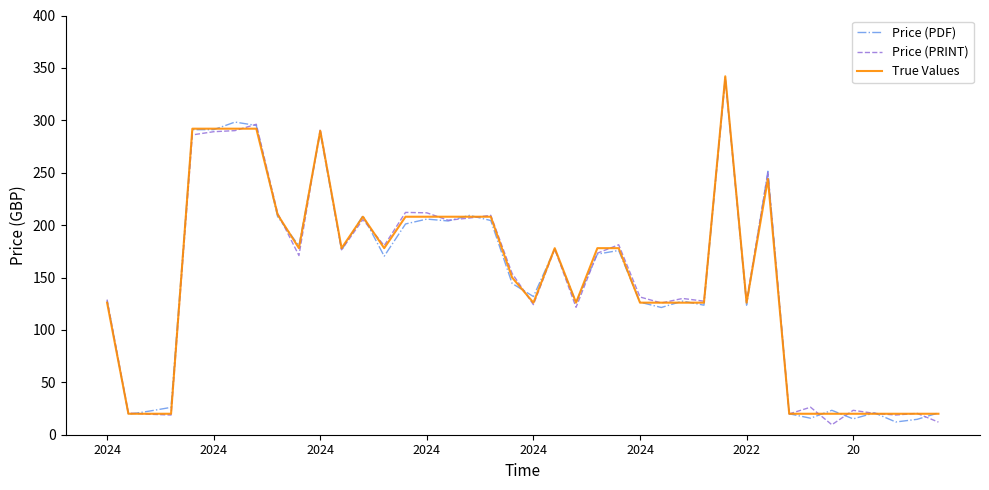

What is the smallest value displayed?

9.5